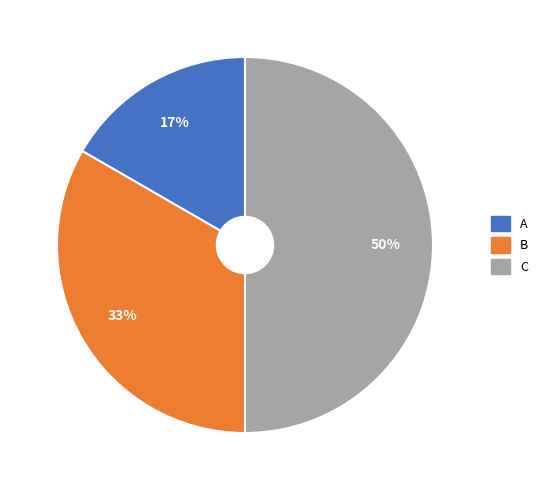

What percentage is the B slice, to the nearest percent?

33%